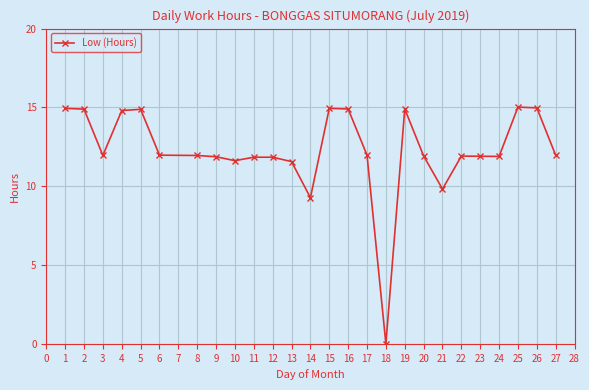

What is the value of the 19th point from the left?

11.9